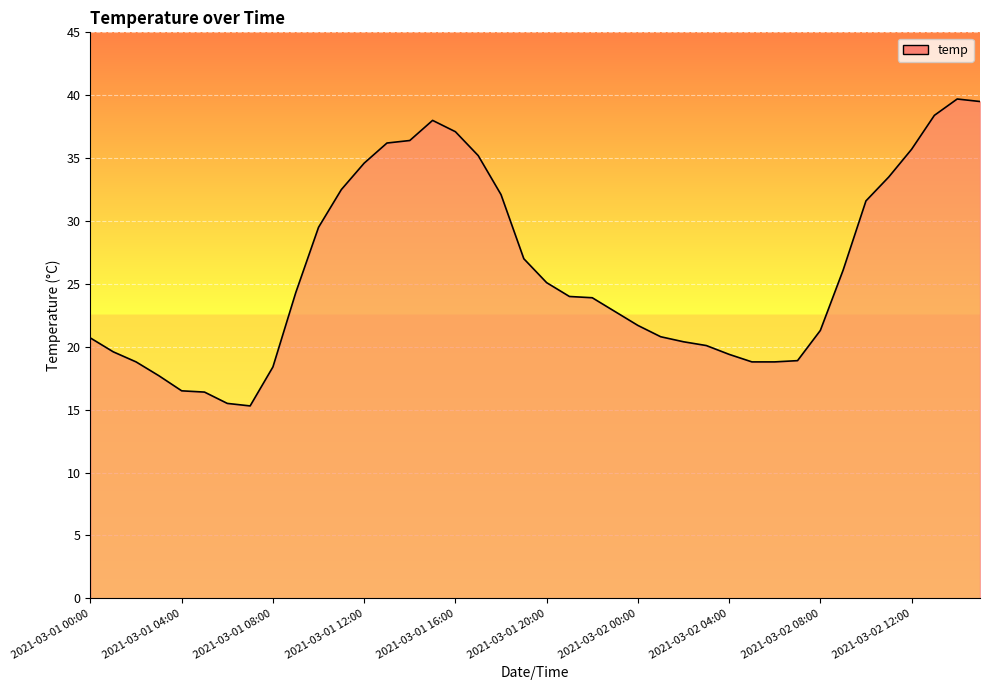

What is the difference between the maximum and minimum values?

24.4